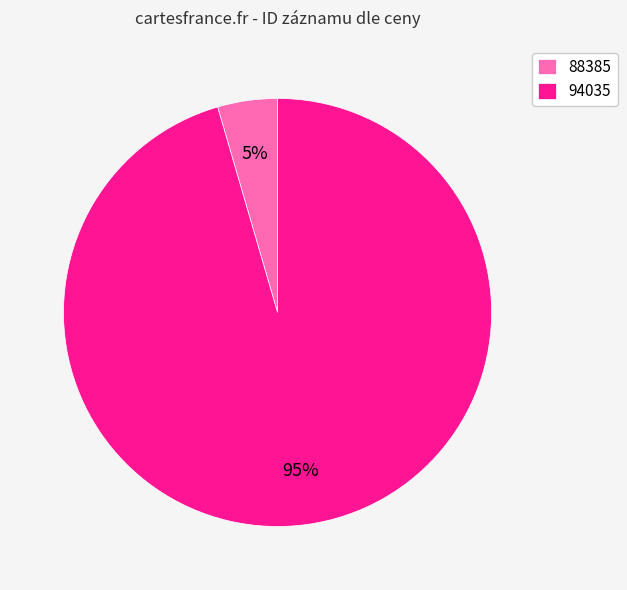

To the nearest percent, what is the average slice percentage?

50%